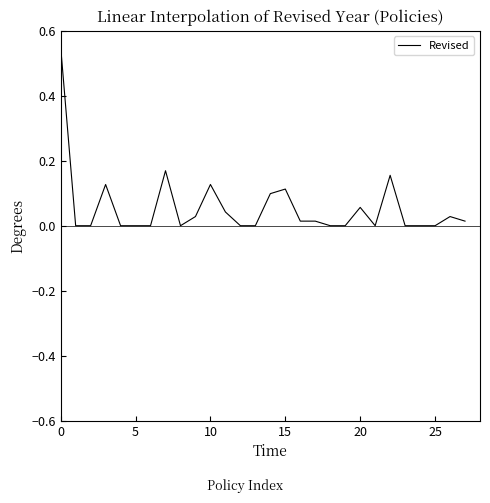

Is this an area chart (filled region under the line)?

No